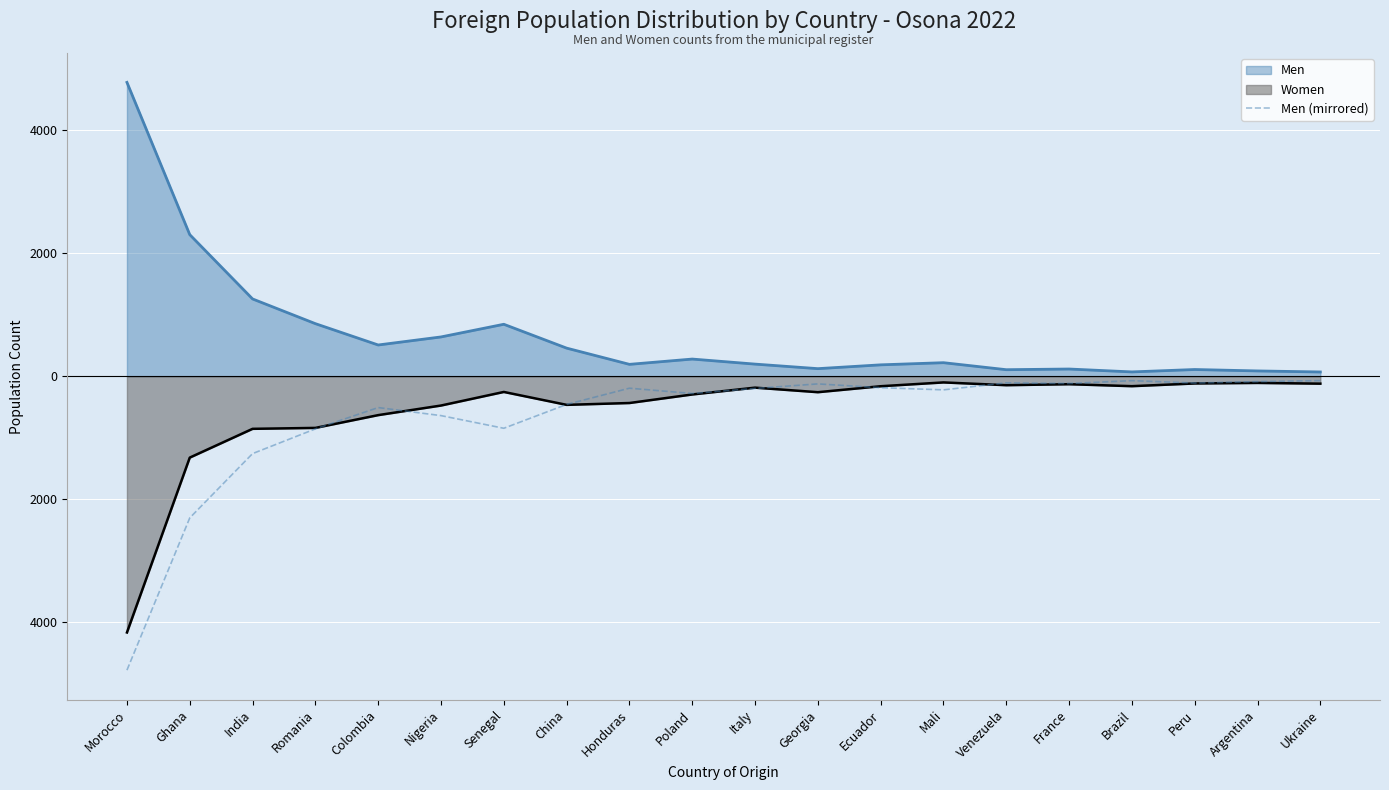

Which label corresponds to the largest value in the chart?

Ukraine